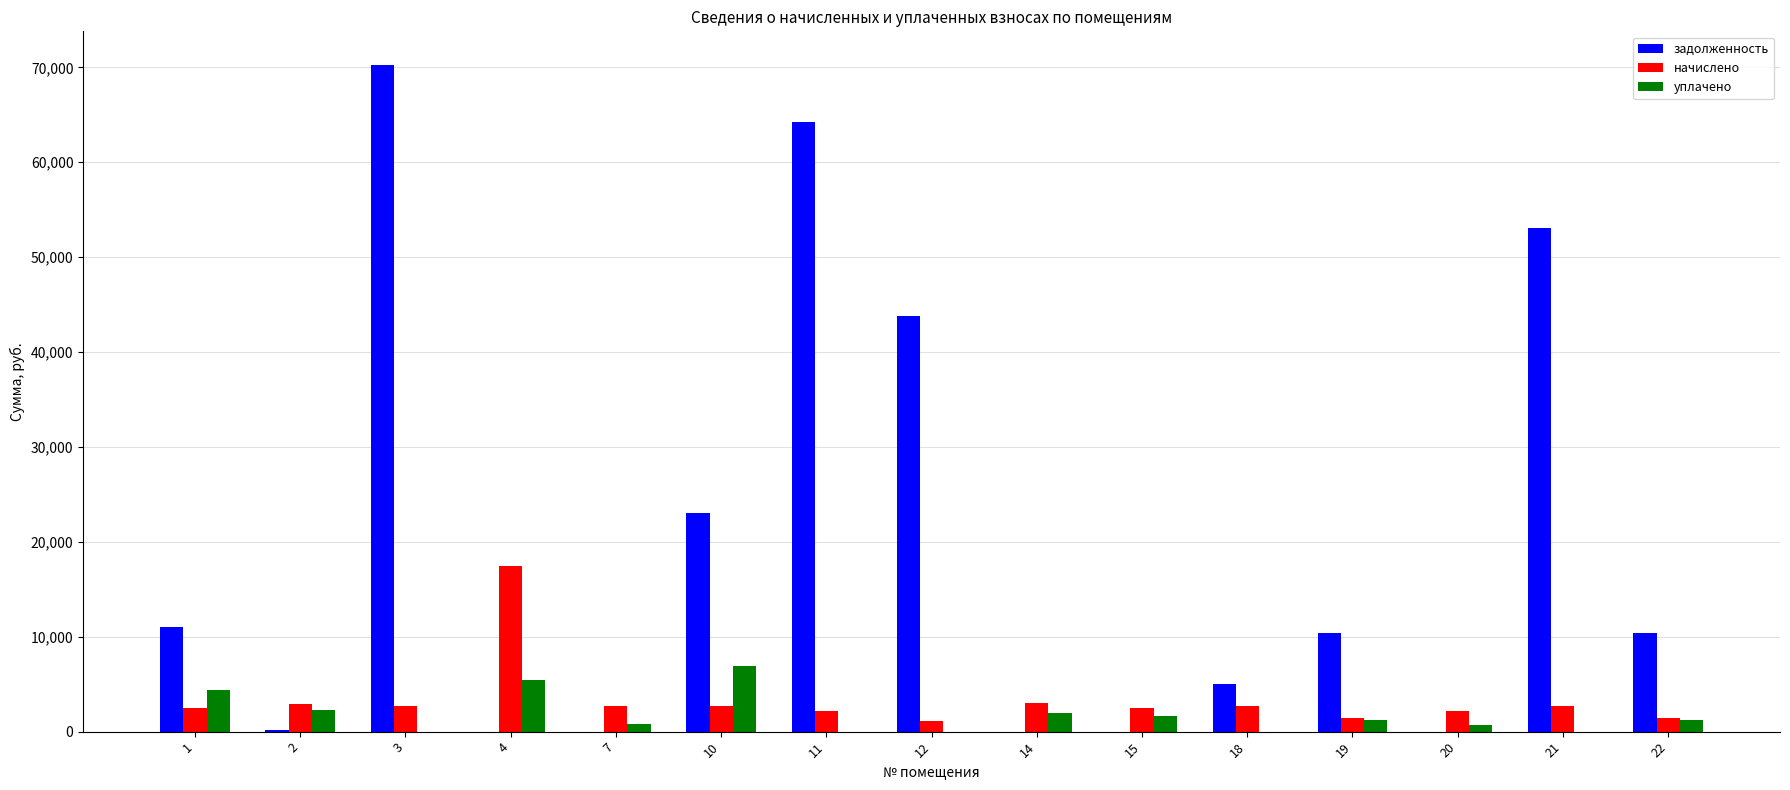

At which category is the sum across all series the highest?

3